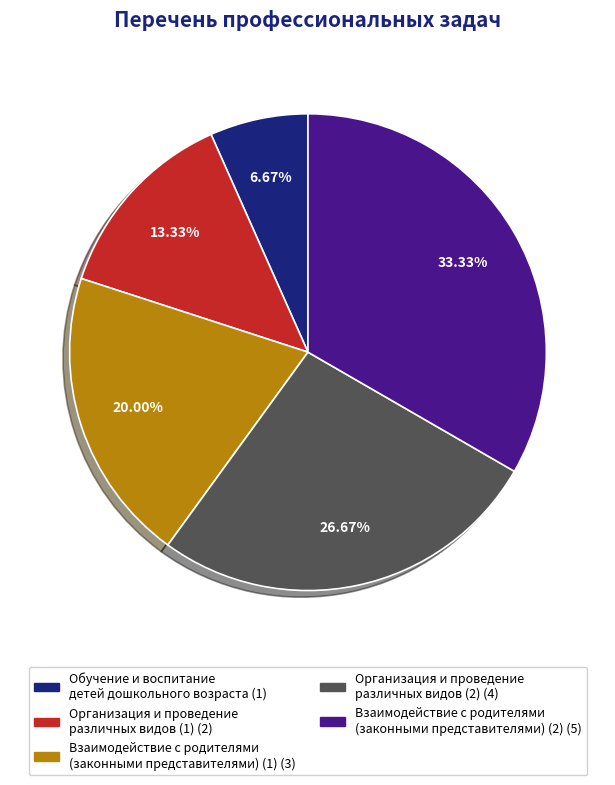

Does any single category account for the majority?

No